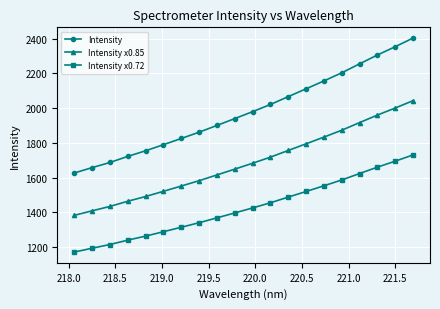

What is the greatest value displayed?

2403.0